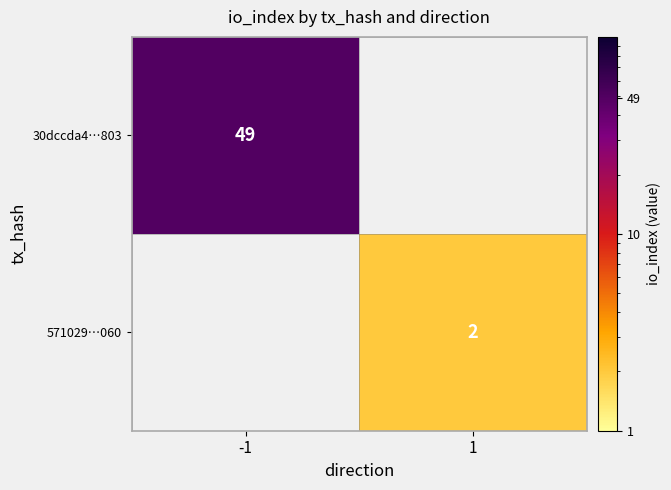

The value of 30dccda4…803 at -1 is 49. True or false?

True